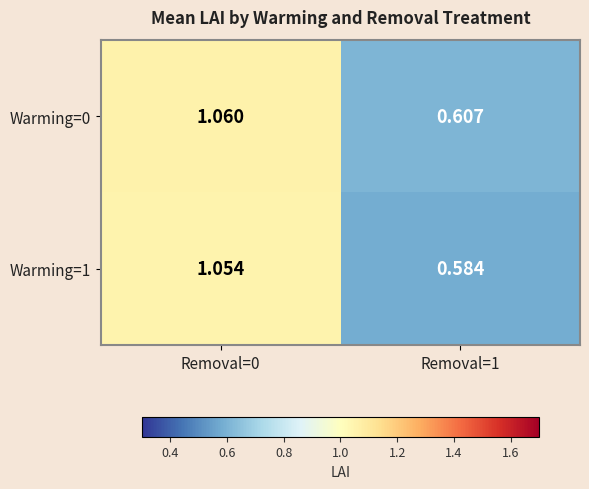

Is the value of Warming=0 at Removal=1 greater than the value of Warming=1 at Removal=0?

No